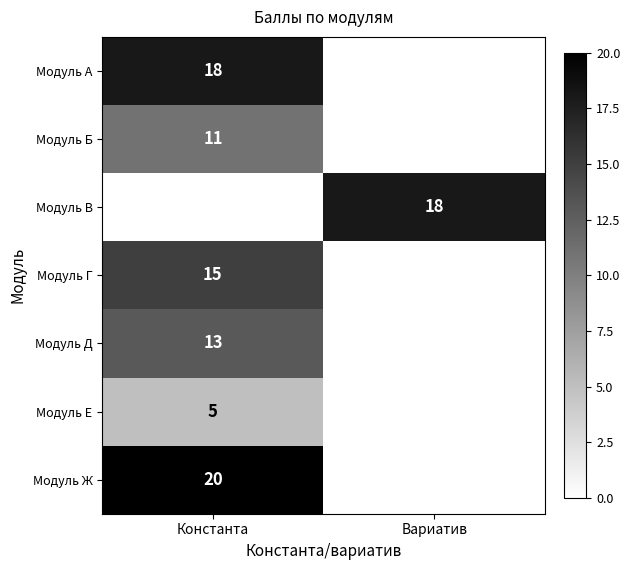

The Модуль Г series shows 15 at Константа. True or false?

True